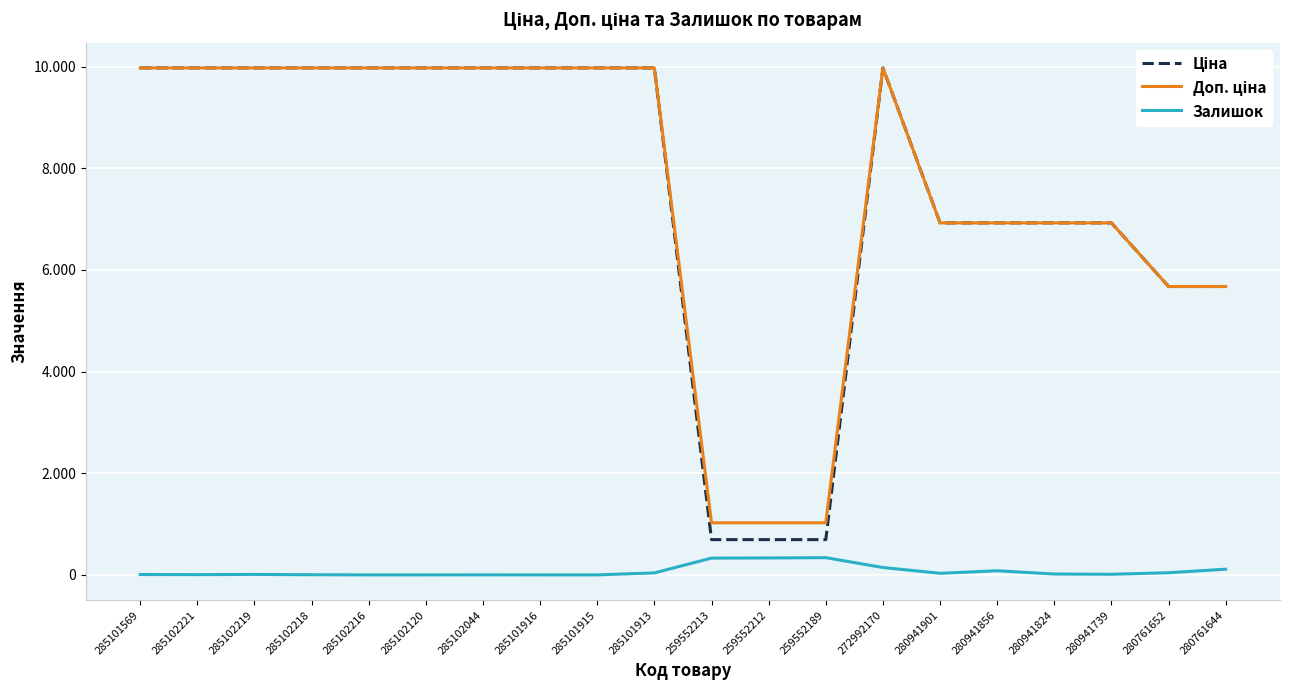

What is the difference between the second highest and second lowest values in the Залишок series?

333.0